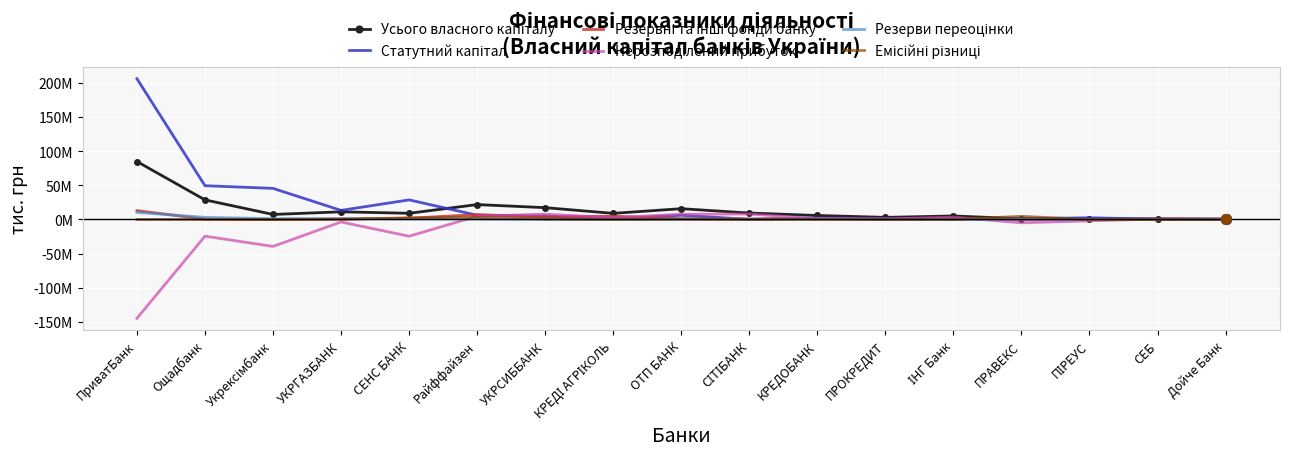

What position from the right is Укрексімбанк?

15